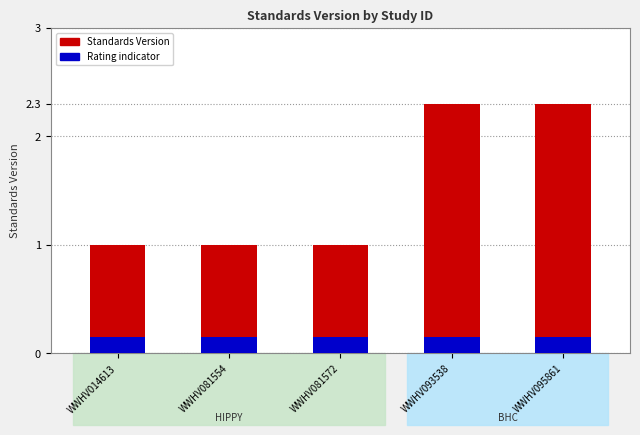

At WWHV095861, list the series in order from smallest to largest.

Rating indicator, Standards Version